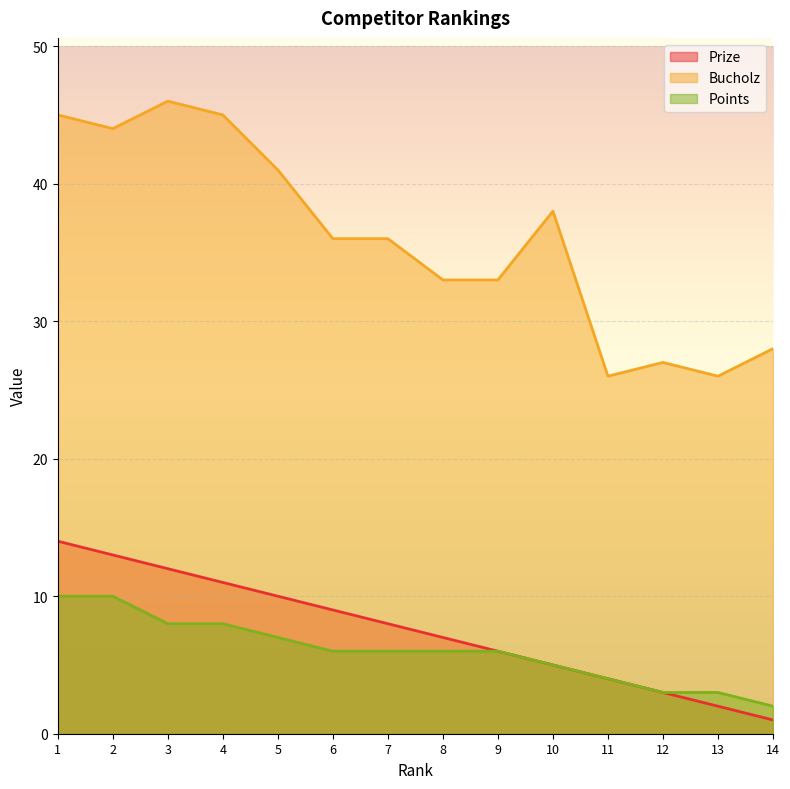

What is the maximum value shown in the chart?

46